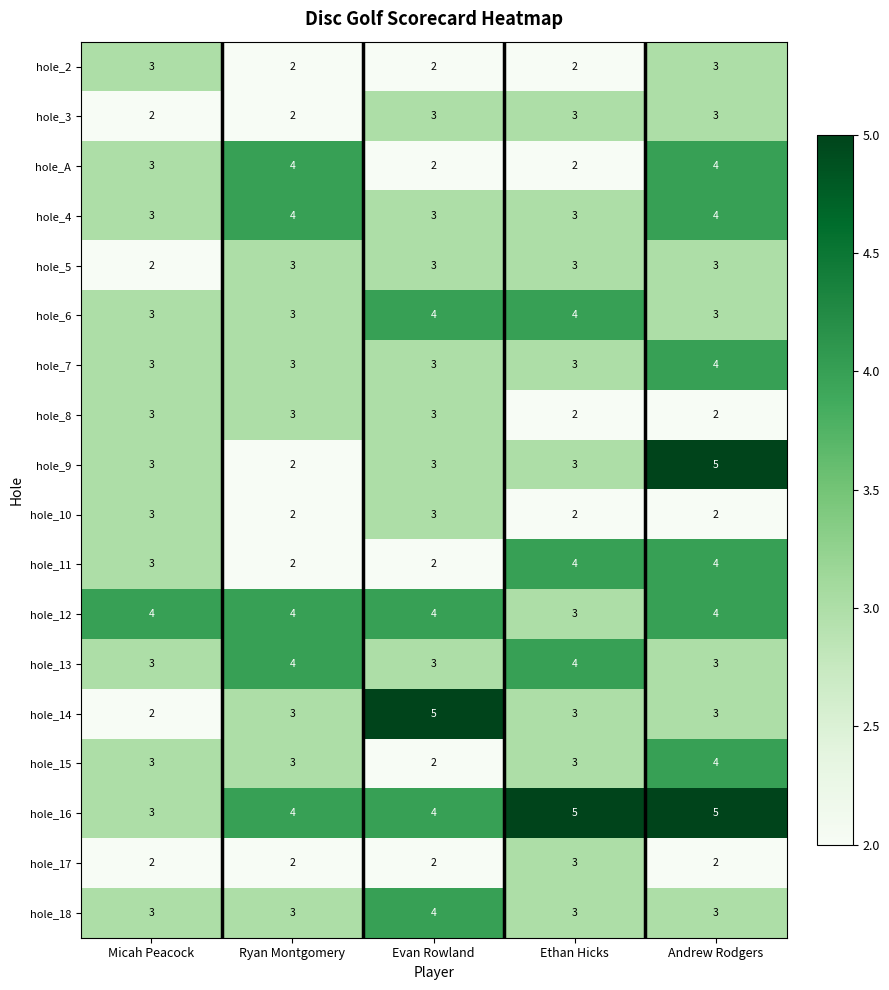

How many hole_4 values are between 3 and 4?

5